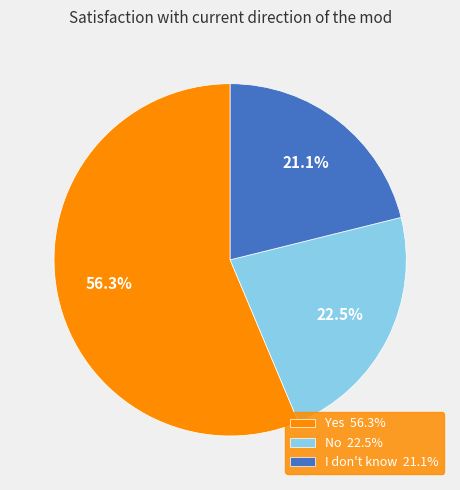

Rank the categories by value from lowest to highest.

I don't know, No, Yes